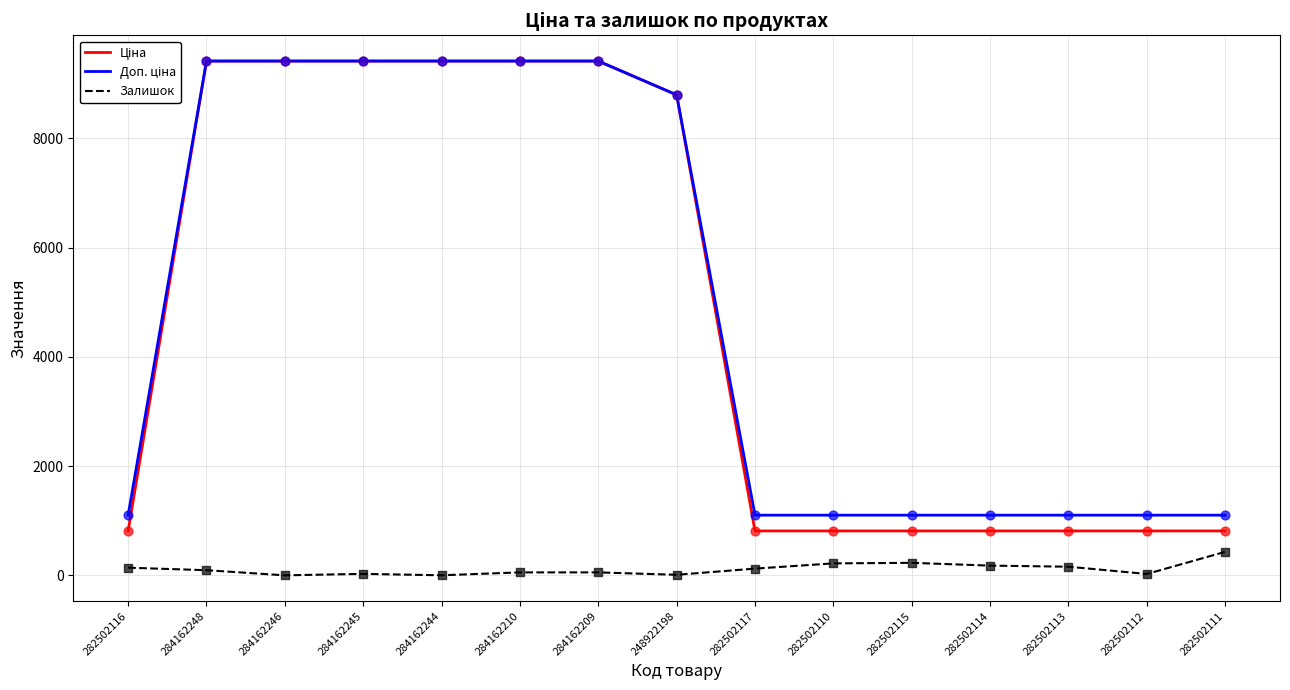

What is the total value across all series at 284162246?

18833.7